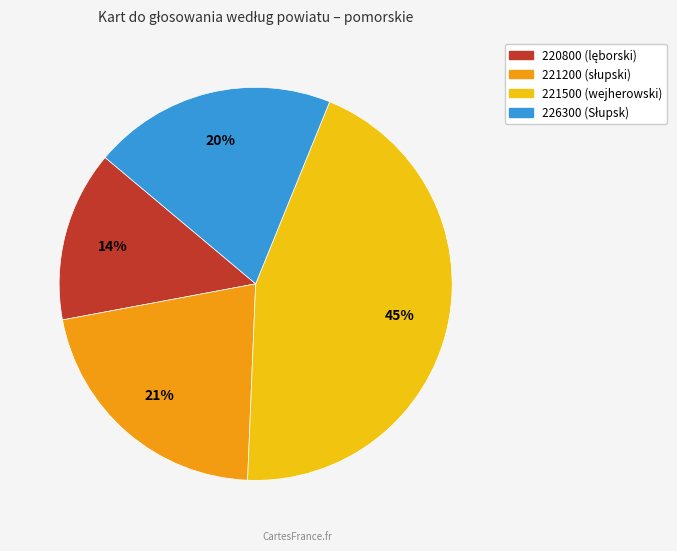

Does any single category account for the majority?

No